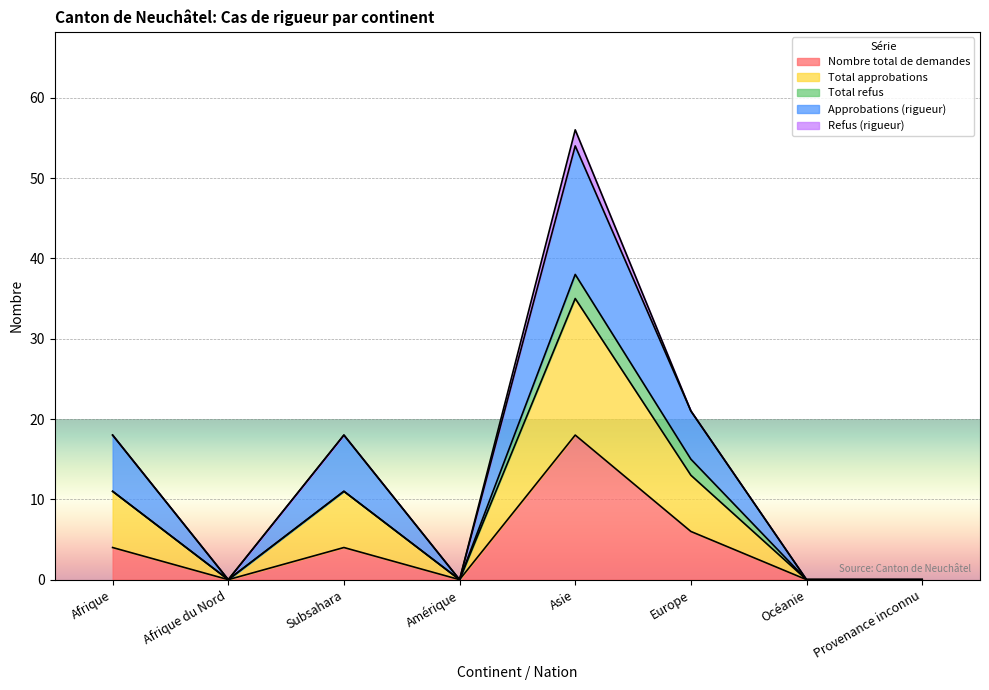

At which label does Nombre total de demandes reach its peak?

Asie